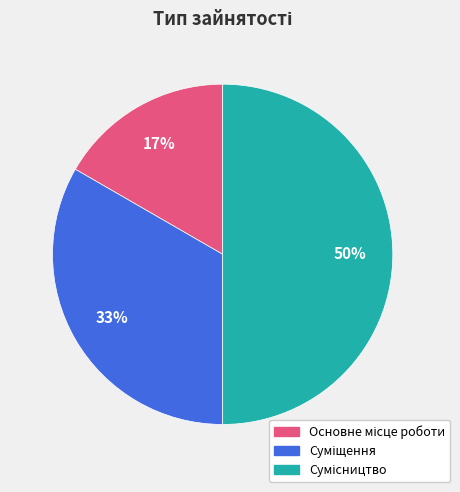

What percentage is NOT represented by Сумісництво?

50.0%